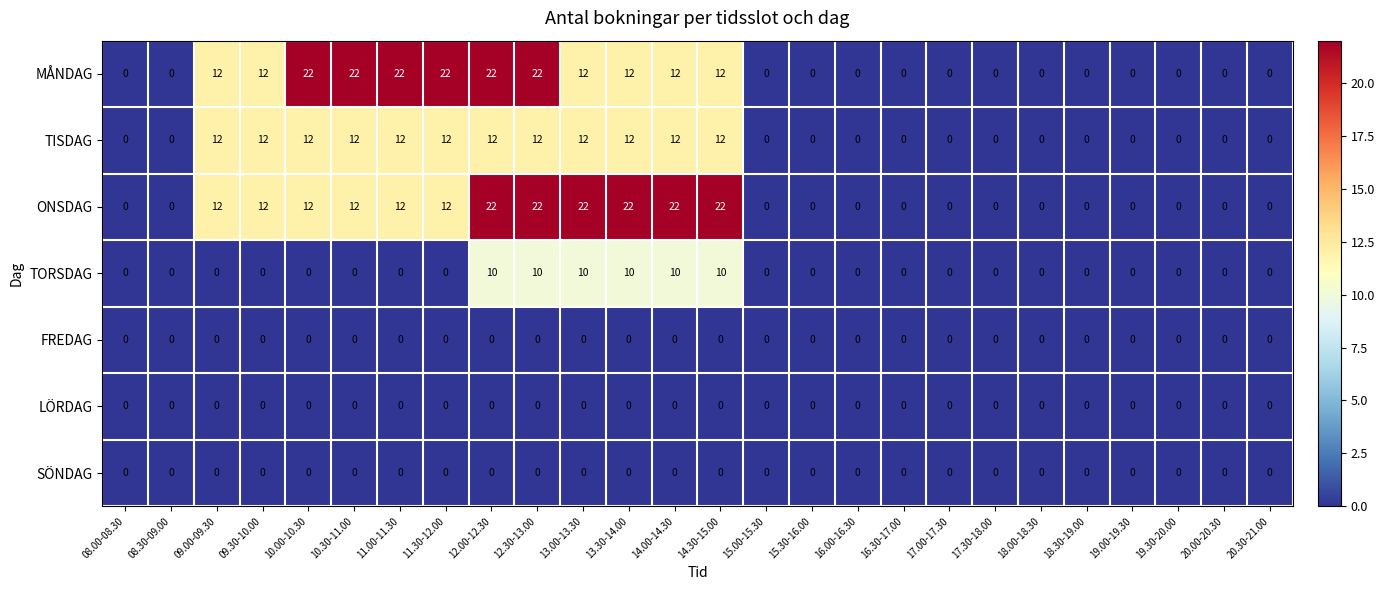

Is the value of ONSDAG at 12.30-13.00 greater than the value of LÖRDAG at 11.00-11.30?

Yes